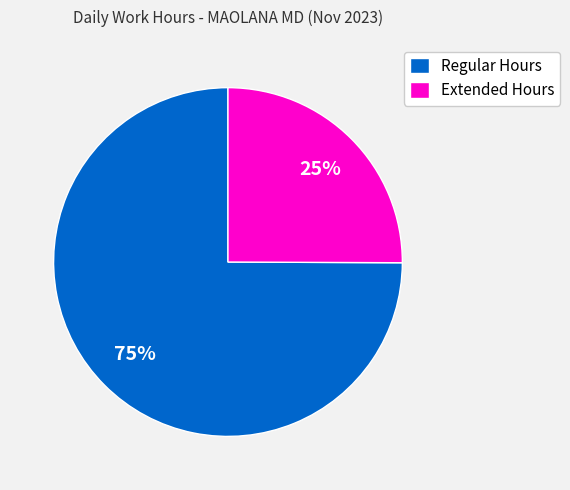

Which category has the smallest portion of the pie?

Extended Hours